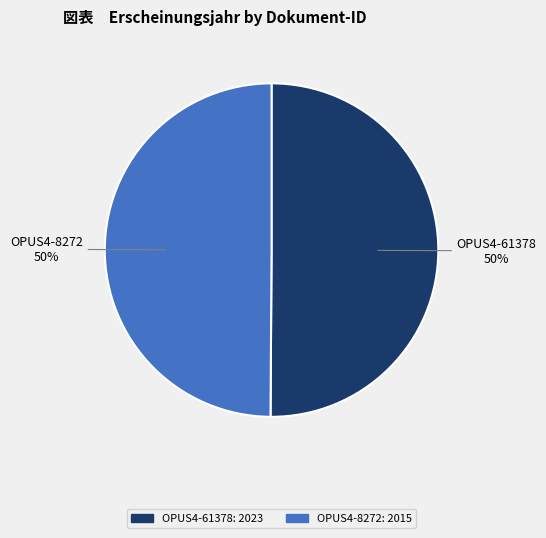

Do OPUS4-8272 and OPUS4-61378 together represent more than half of the pie?

Yes